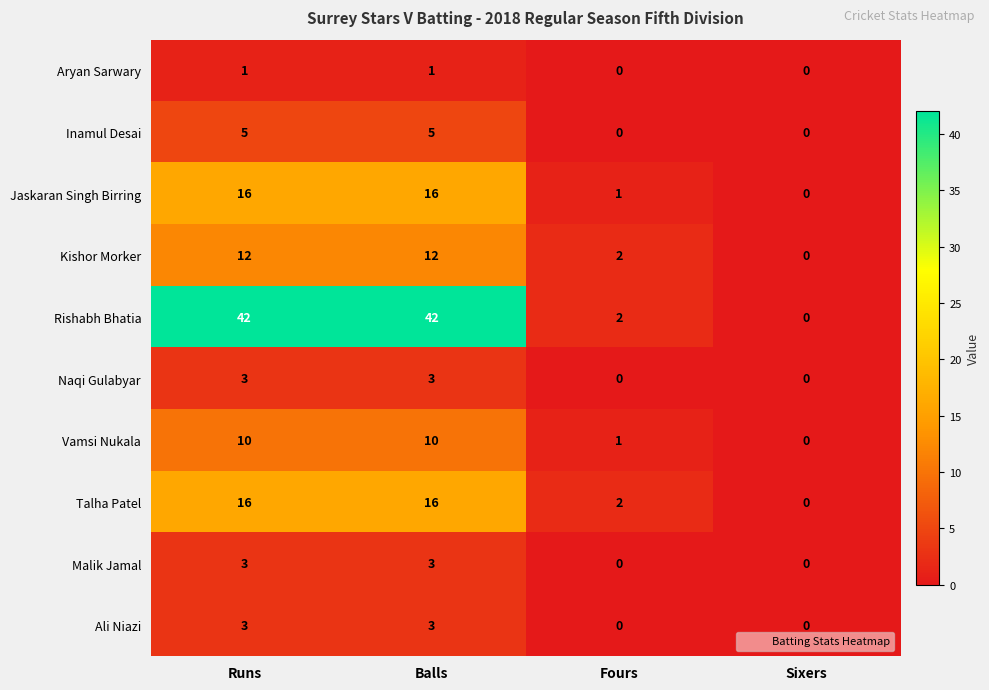

At which label does Rishabh Bhatia reach its minimum?

Sixers